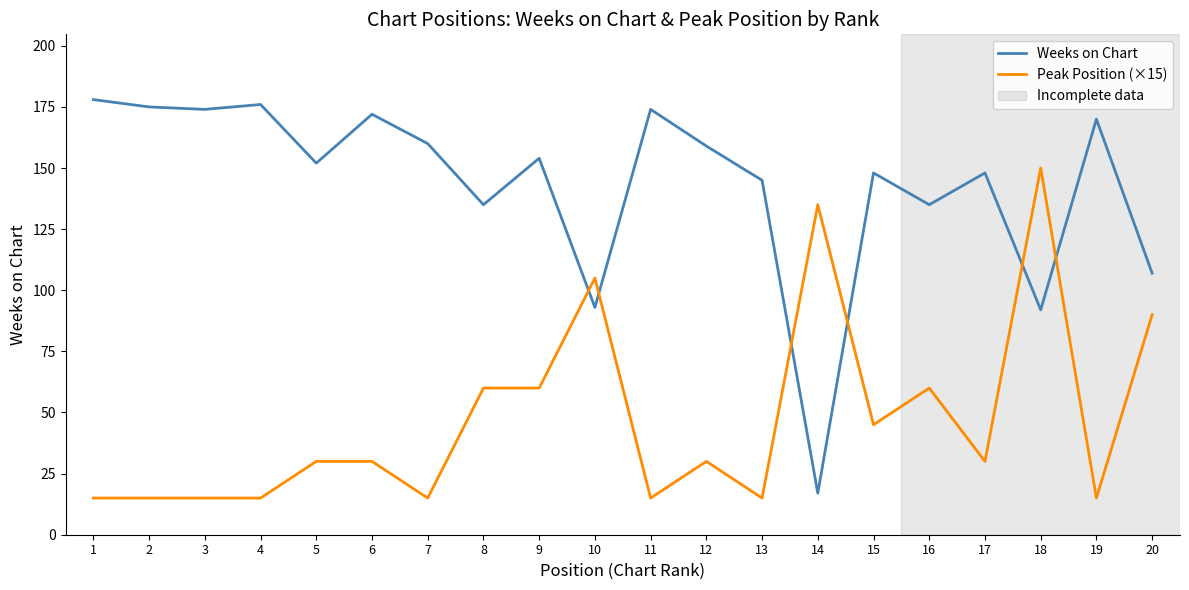

Rank the series at 6 from lowest to highest value.

Peak Position (×15), Weeks on Chart